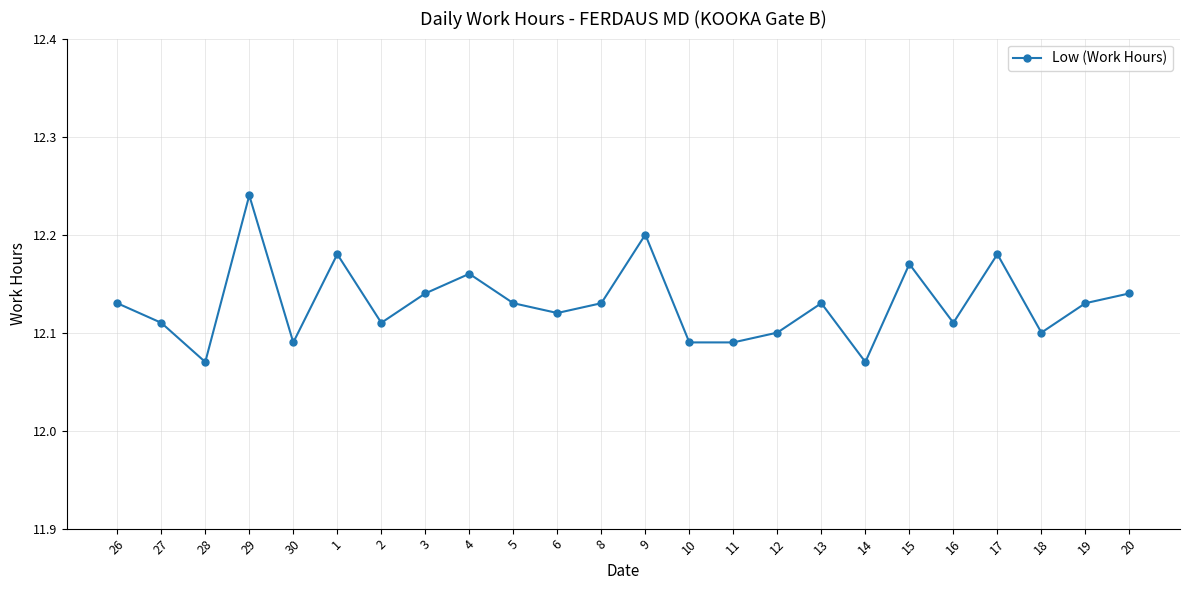

How many interior local peaks (higher than both neighbors) does the data have?

7